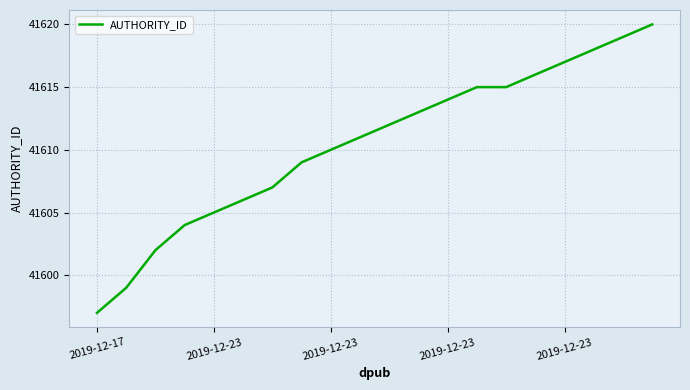

What is the smallest value displayed?

41597